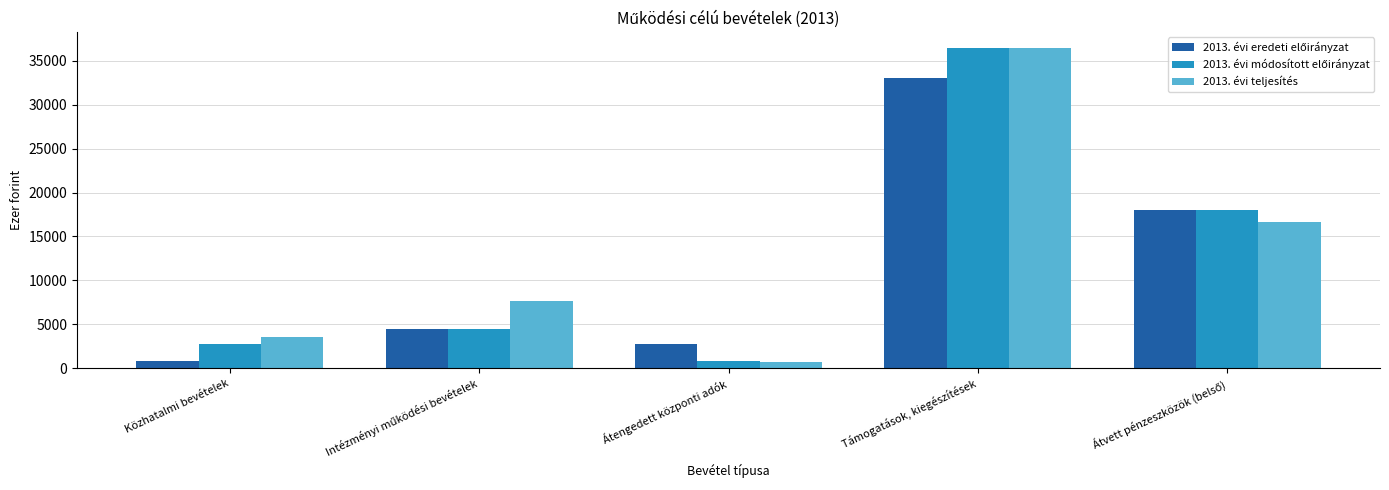

What position from the left is Átengedett központi adók?

3